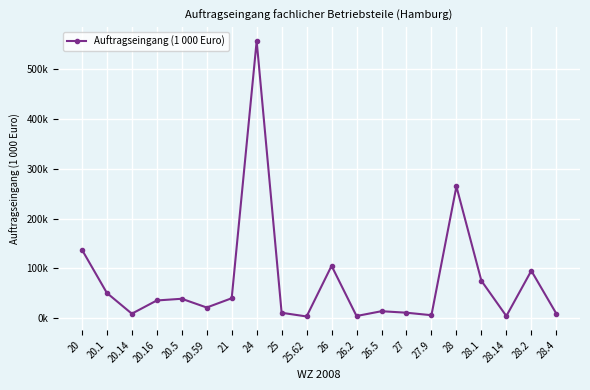

Reading left to right, extract all data points from this chart.

20=137697.7	20.1=50761.0	20.14=9130.7	20.16=35660.2	20.5=39062.8	20.59=21522.4	21=40121.2	24=555958.0	25=10969.5	25.62=3574.5	26=105133.1	26.2=4481.9	26.5=14106.6	27=11107.4	27.9=6086.9	28=264295.5	28.1=75209.0	28.14=4395.6	28.2=95274.8	28.4=9398.6